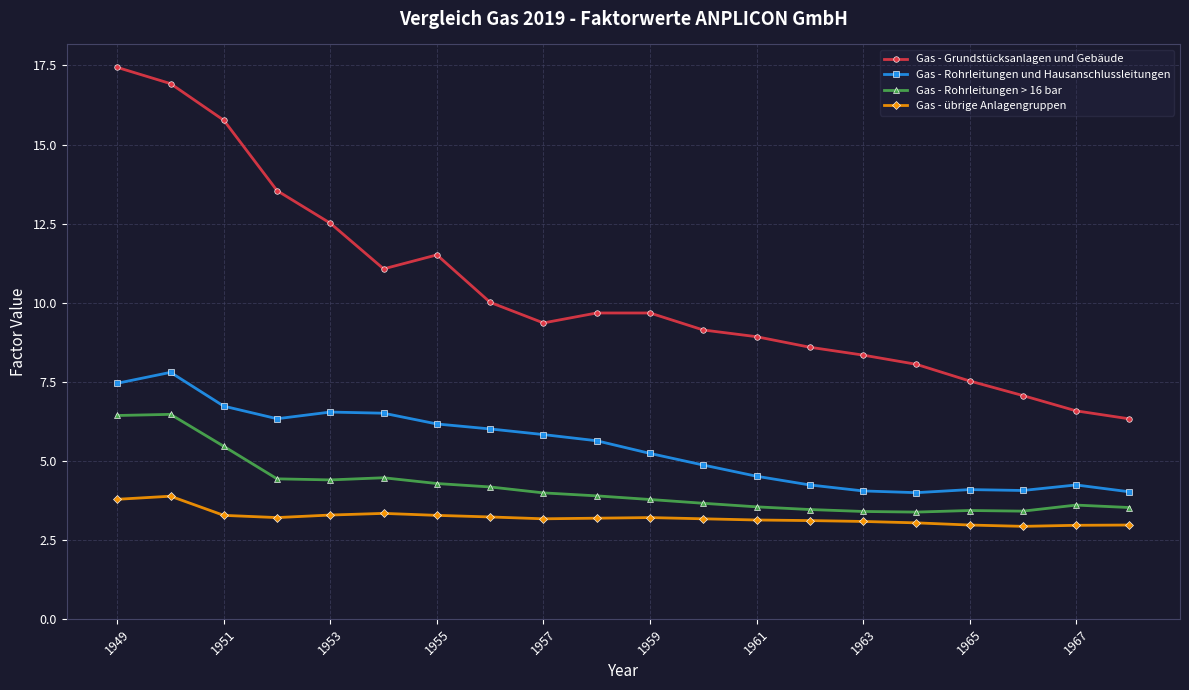

Which series has the largest range (max minus min)?

Gas - Grundstücksanlagen und Gebäude